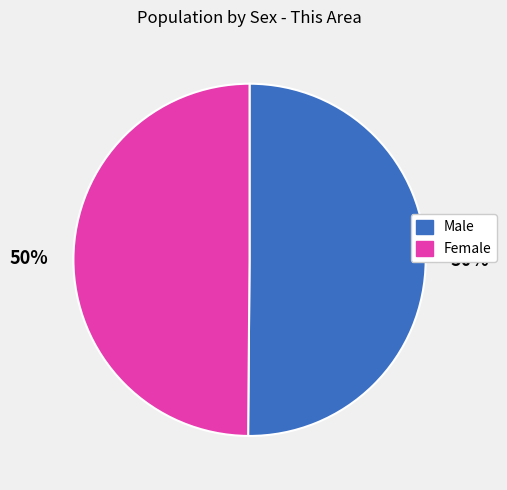

What is the ratio of the value at Male to the value at Female?

1.0